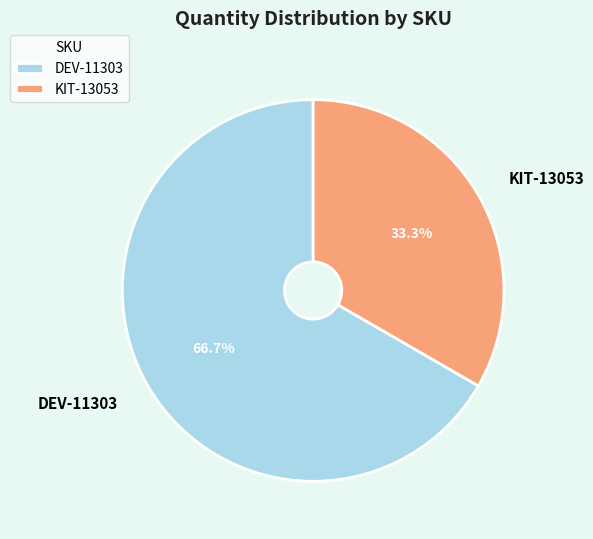

Which category accounts for the majority?

DEV-11303